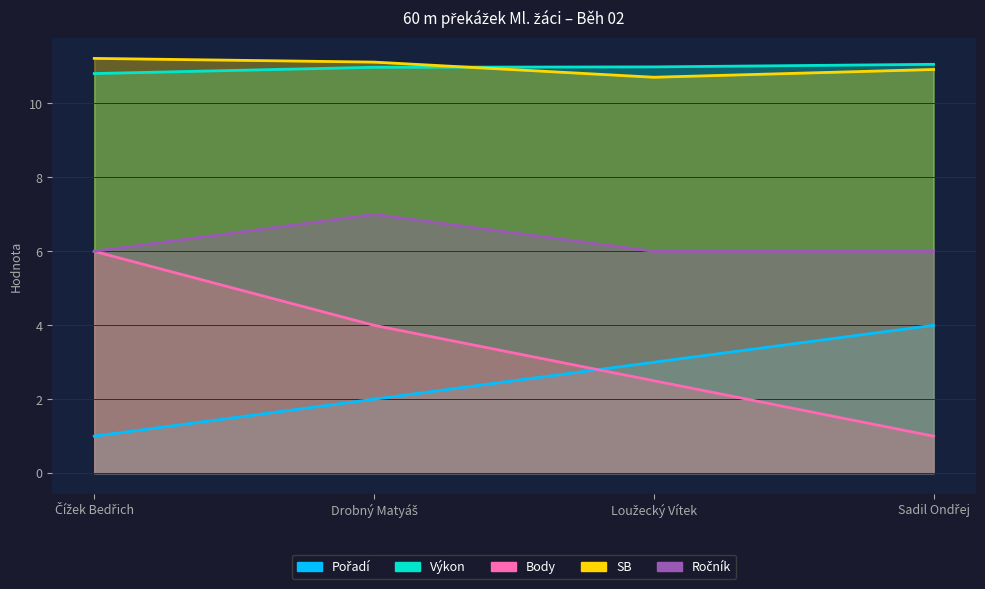

True or false: Ročník and Body intersect in this chart.

False